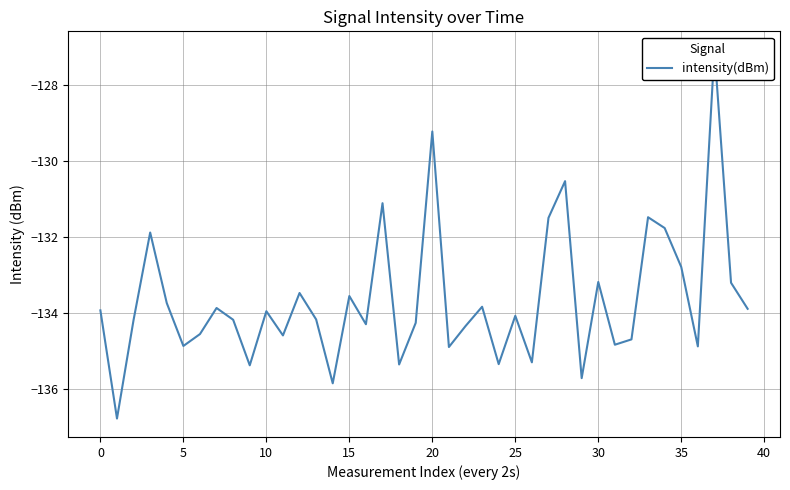

What is the average value?

-133.7